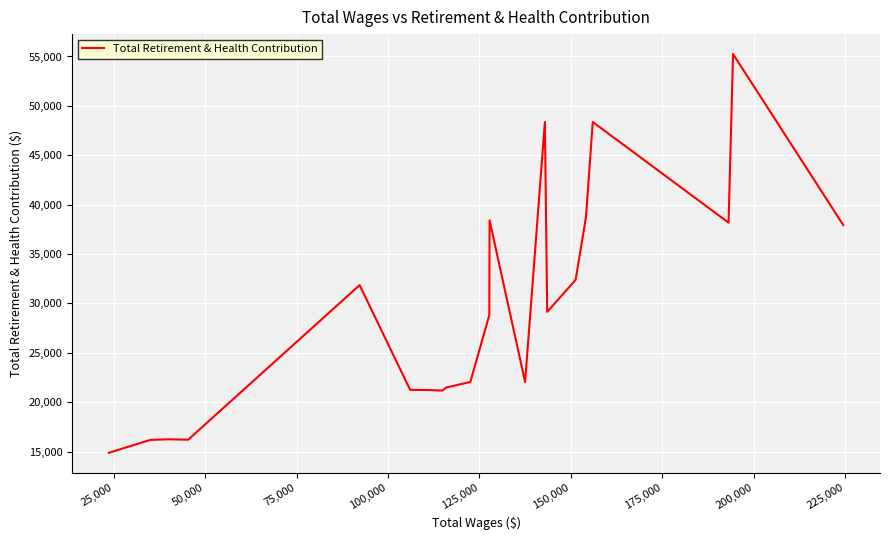

True or false: there are more than 1 points higher than both neighbors.

True